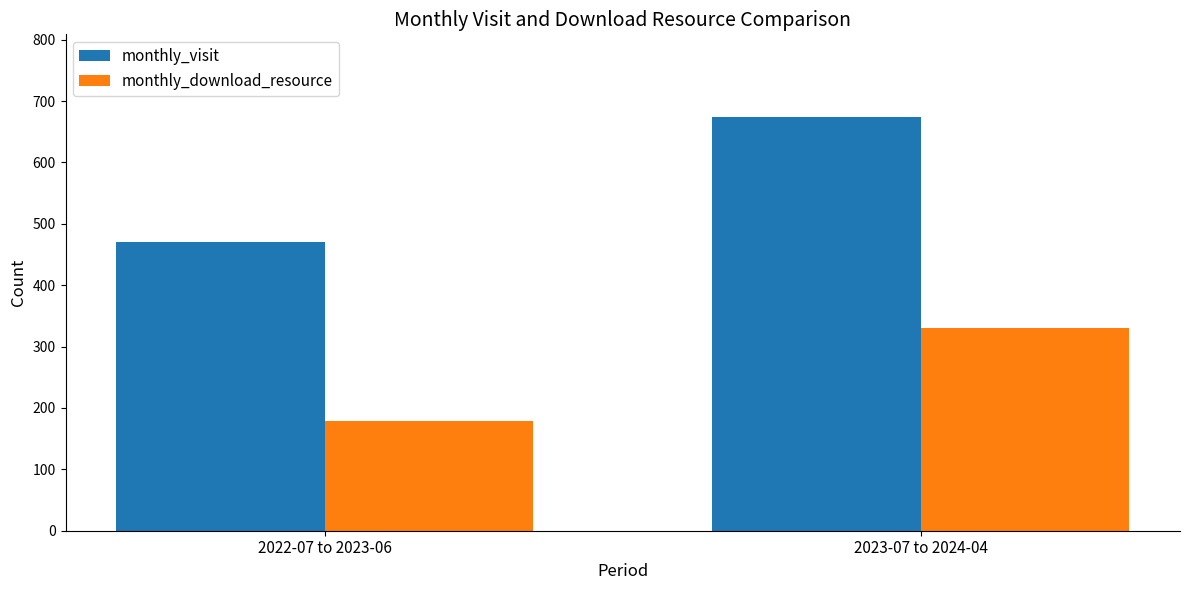

Reading left to right, transcribe all the data shown in this chart.

monthly_visit: 470	674
monthly_download_resource: 179	331